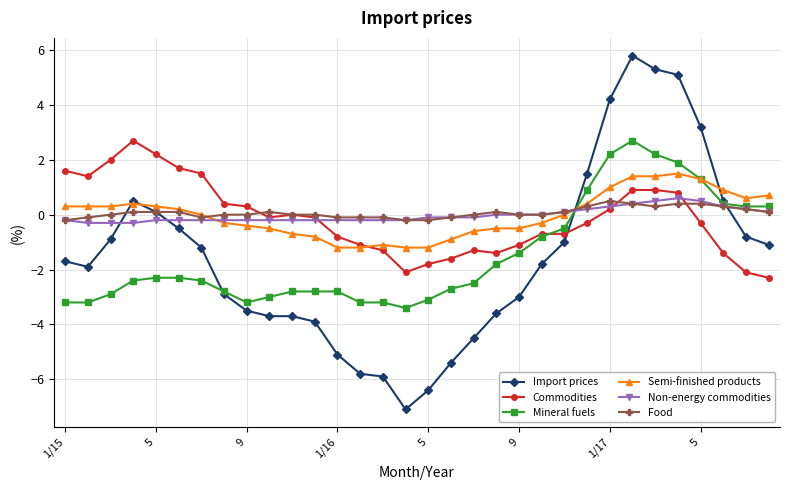

What is the value of the Food point at the 27th from the left?

0.3